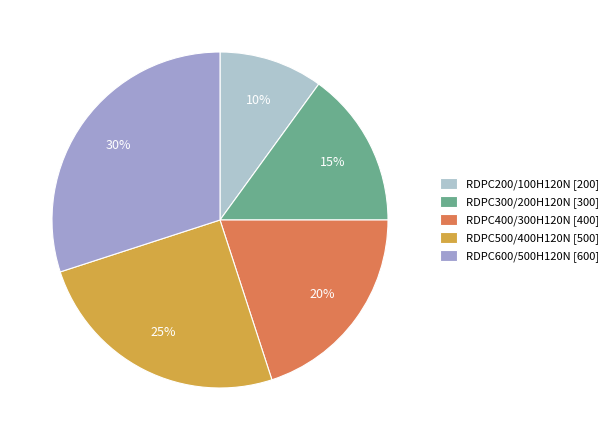

To the nearest percent, what is the combined percentage of RDPC200/100H120N and RDPC300/200H120N?

25%